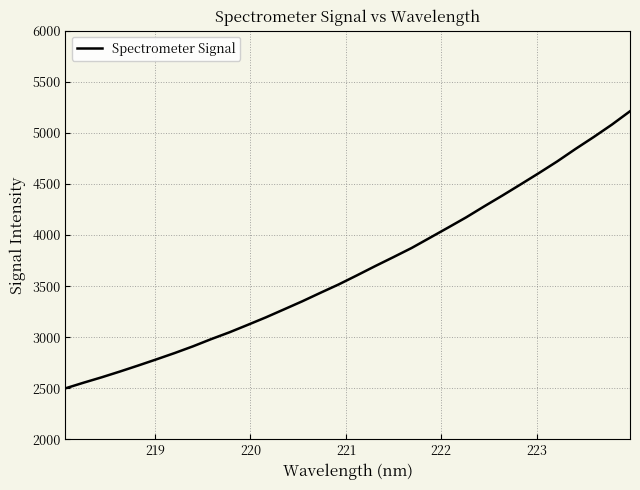

What is the difference between the maximum and minimum values?

2712.3